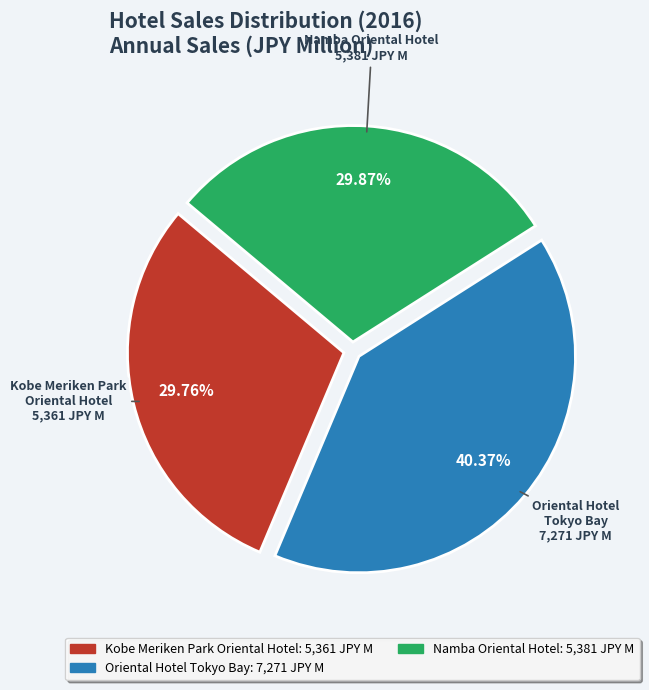

The Kobe Meriken Park Oriental Hotel slice represents 19% of the pie. True or false?

False